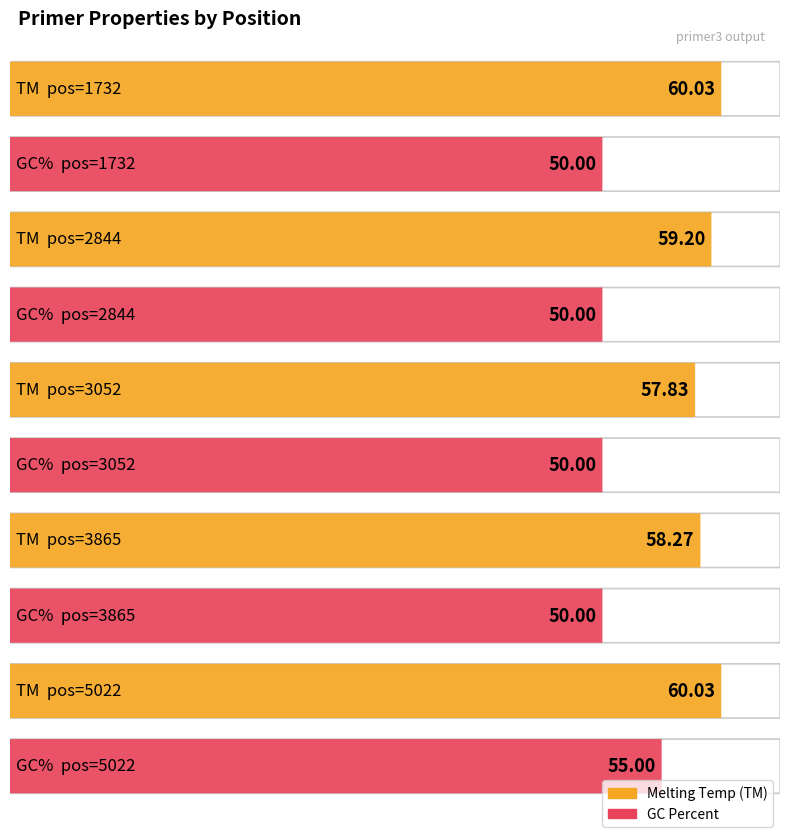

Rank the categories by PRIMER_RIGHT_0_GC_PERCENT value from highest to lowest.

5022, 1732, 2844, 3052, 3865